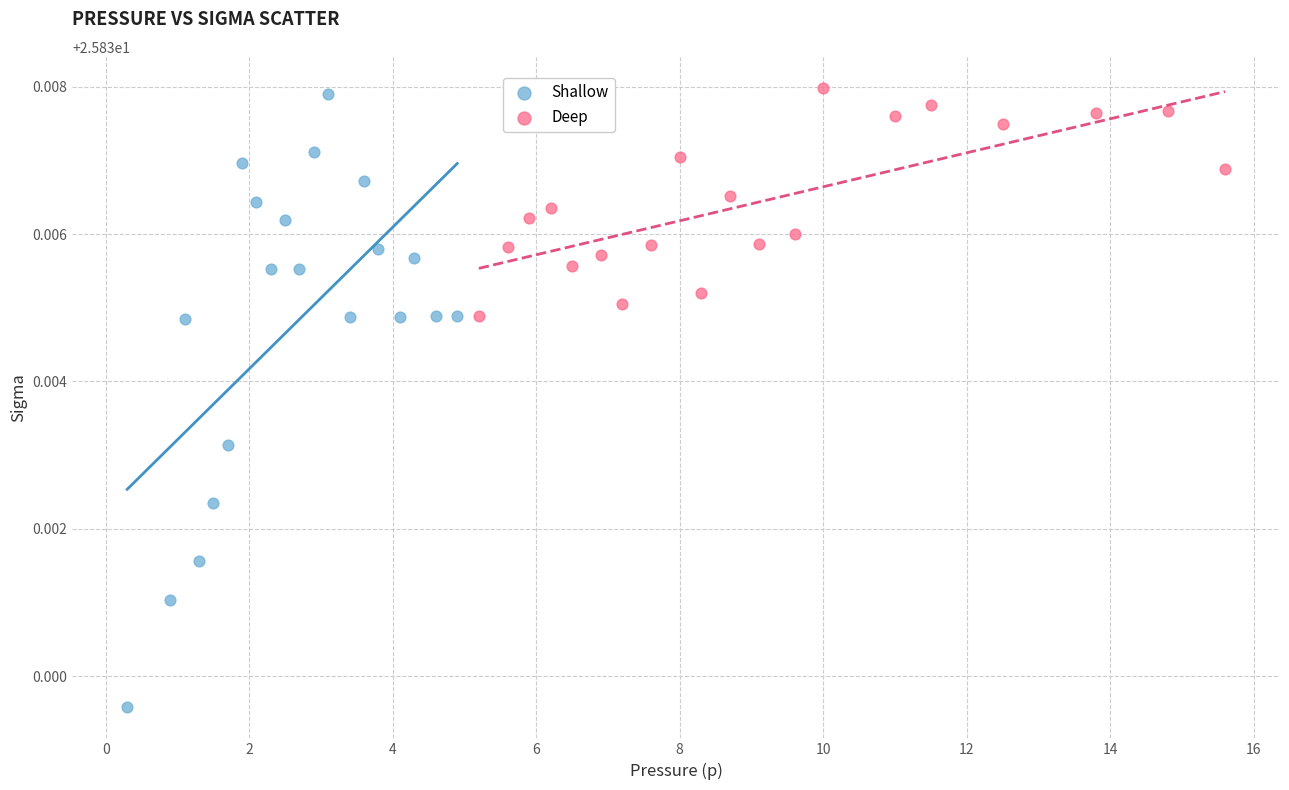

Which series has the widest spread of Y values?

Shallow